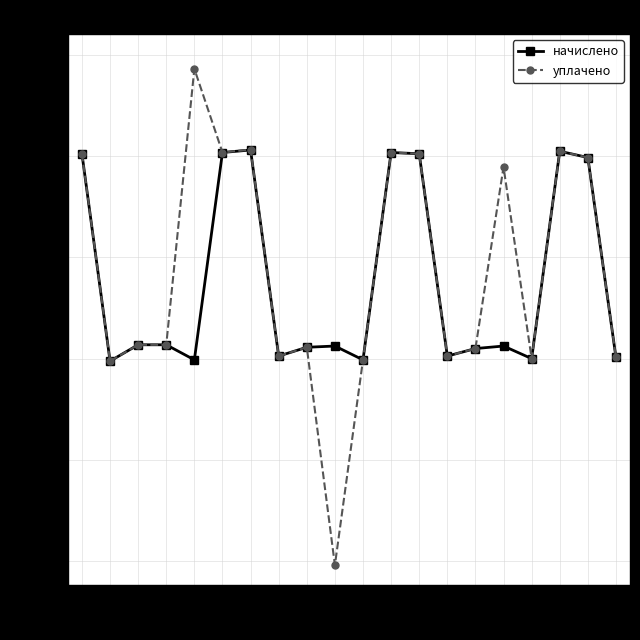

True or false: уплачено has a value of 5957.6 at 3.

False